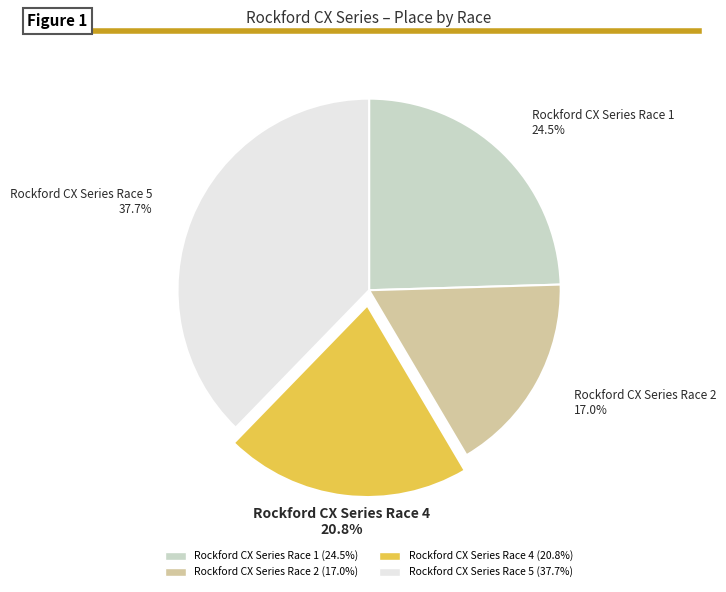

What percentage is NOT represented by Rockford CX Series Race 2?

83.0%